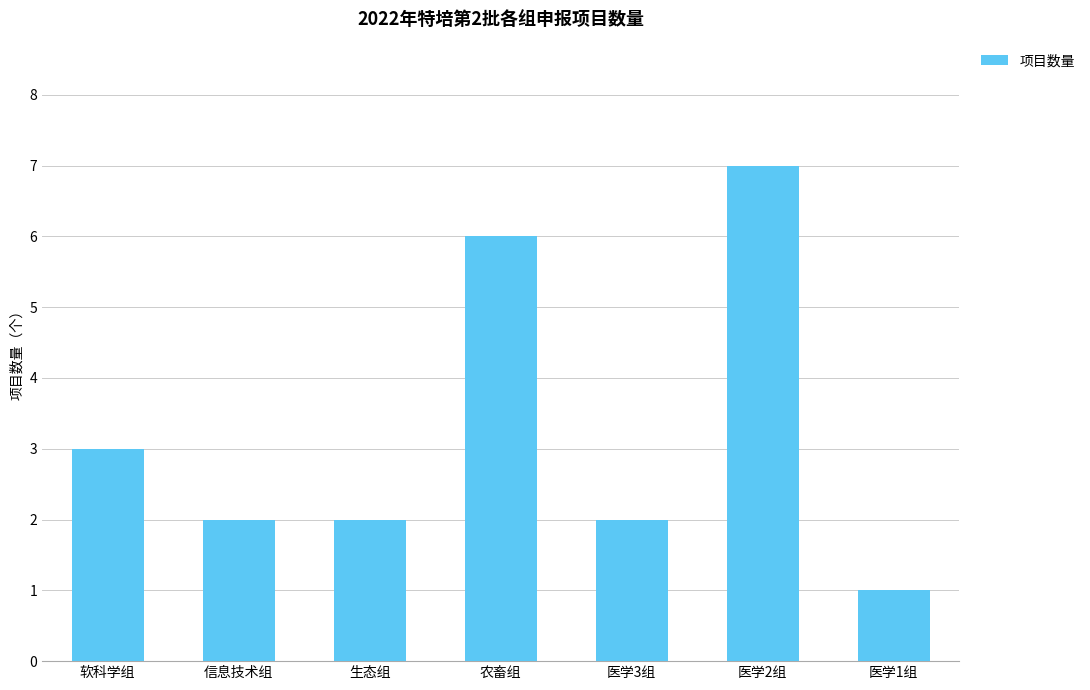

Which label corresponds to the smallest value in the chart?

医学1组